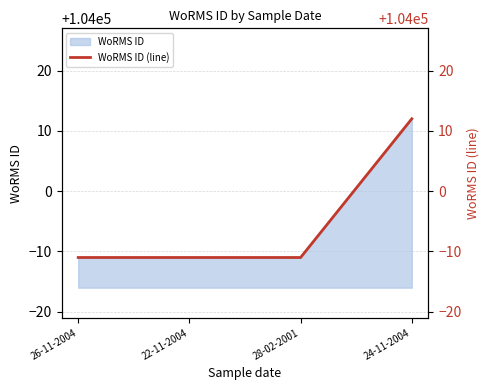

What is the label of the 4th point from the left?

24-11-2004